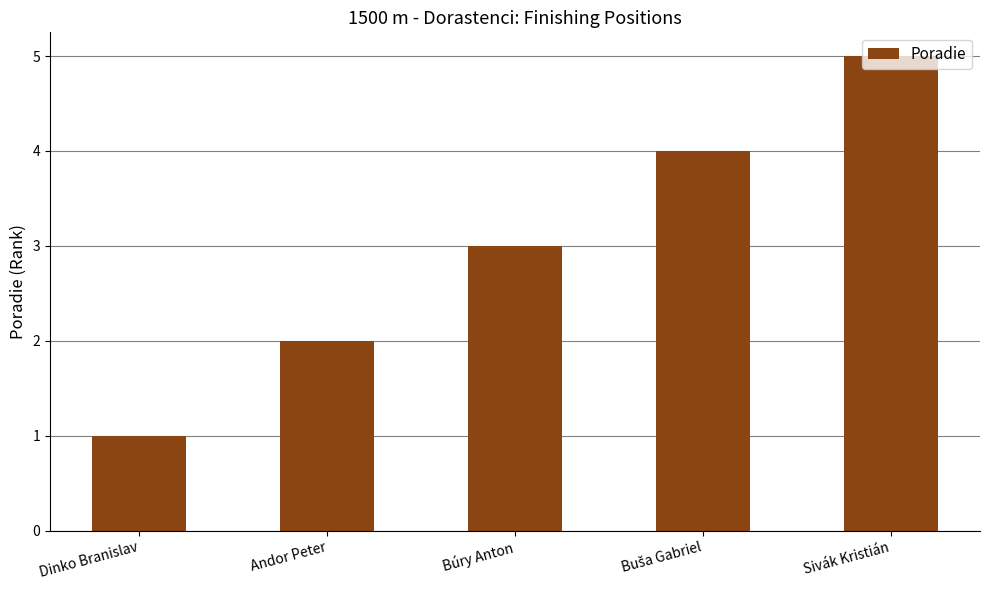

What is the maximum value shown in the chart?

5